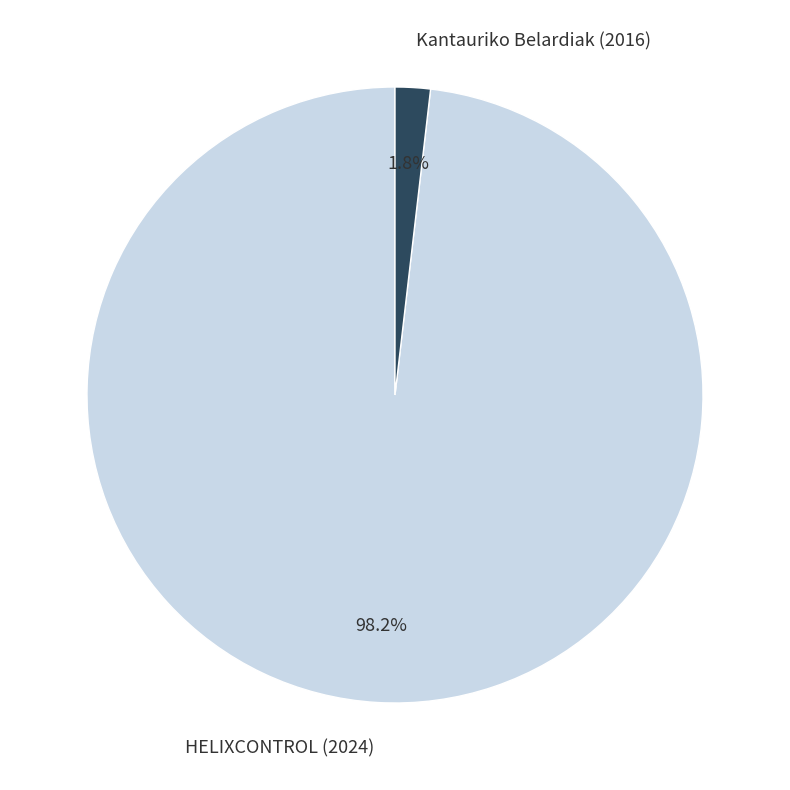

To the nearest percent, what portion does HELIXCONTROL (2024) represent?

98%